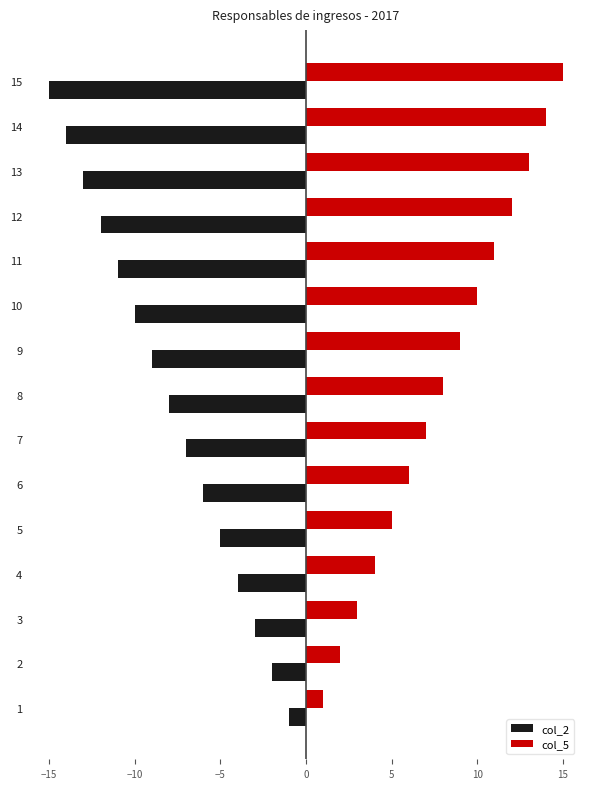

What is the minimum value for col_2?

-15